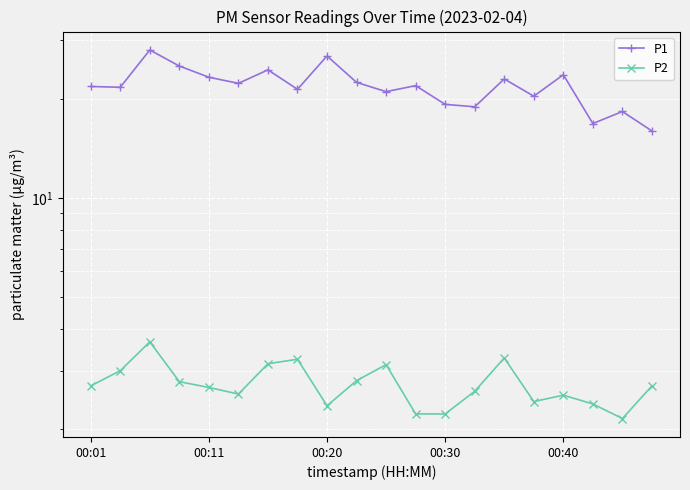

What is the value of the P1 point at the 3rd from the left?

28.1